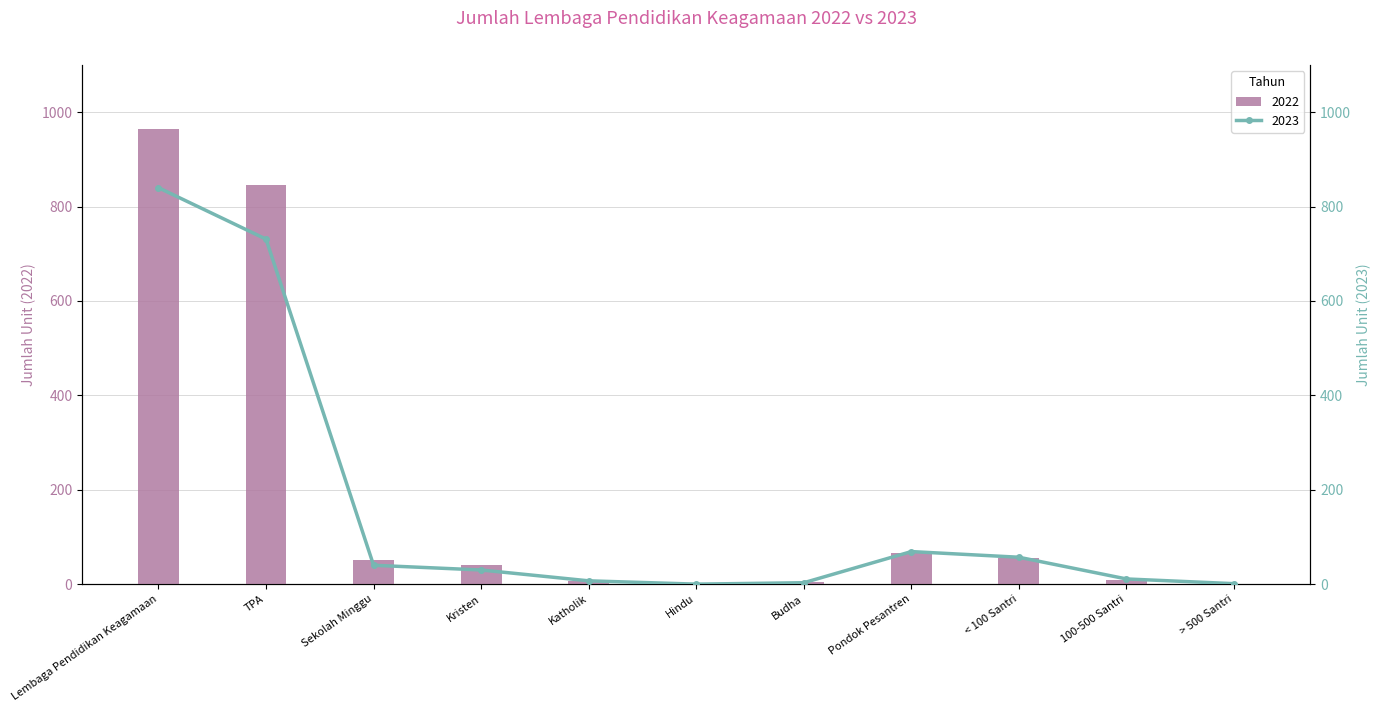

What is the average value of the 2023 series?

163